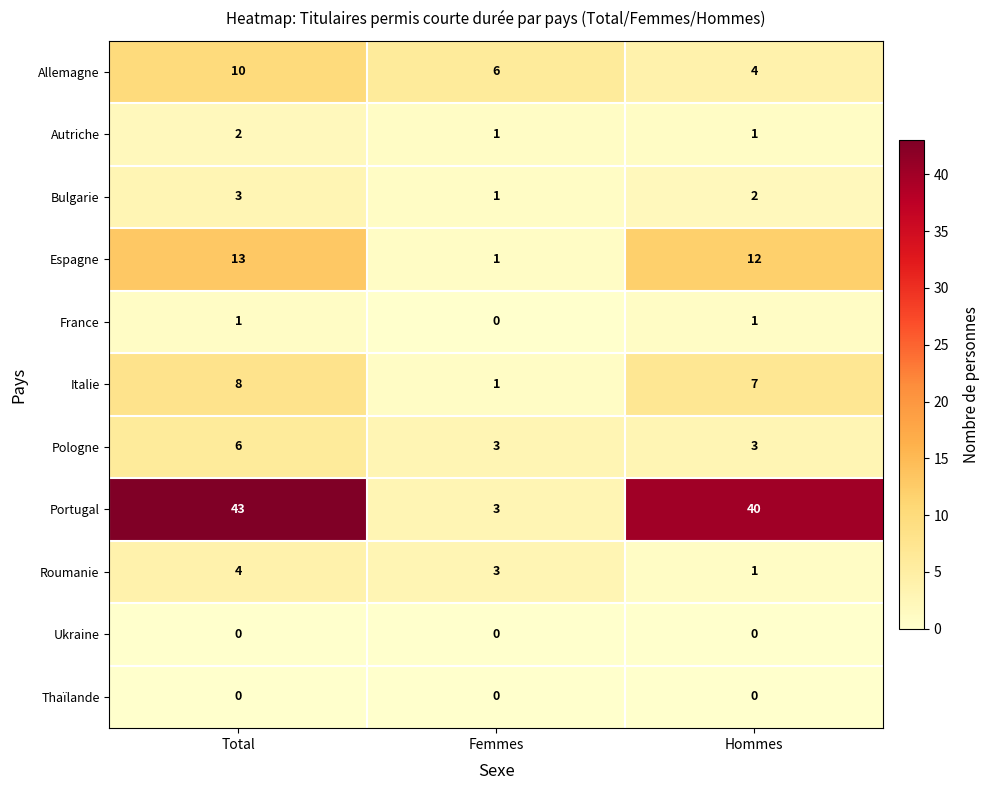

What is the maximum value shown in the chart?

43